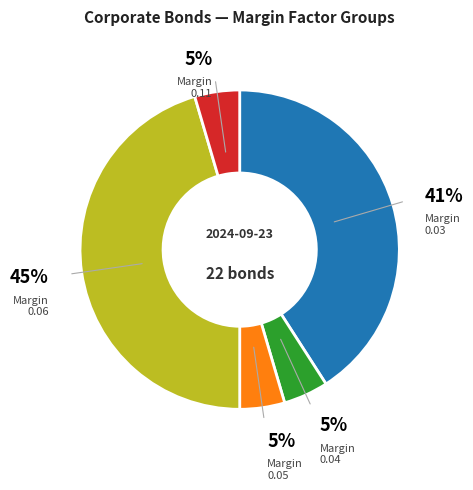

To the nearest percent, what is the average slice percentage?

20%